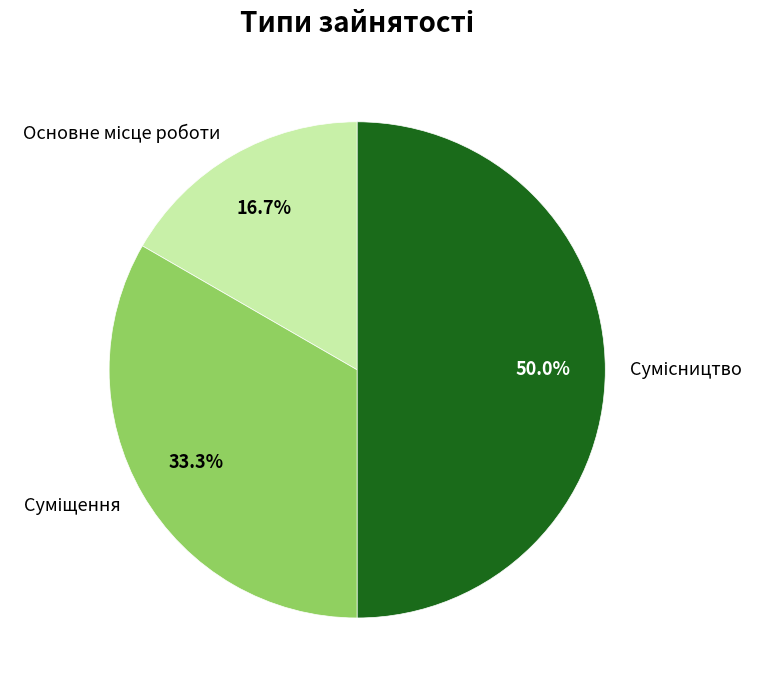

Combined, what portion of the pie is Суміщення and Основне місце роботи?

50.0%